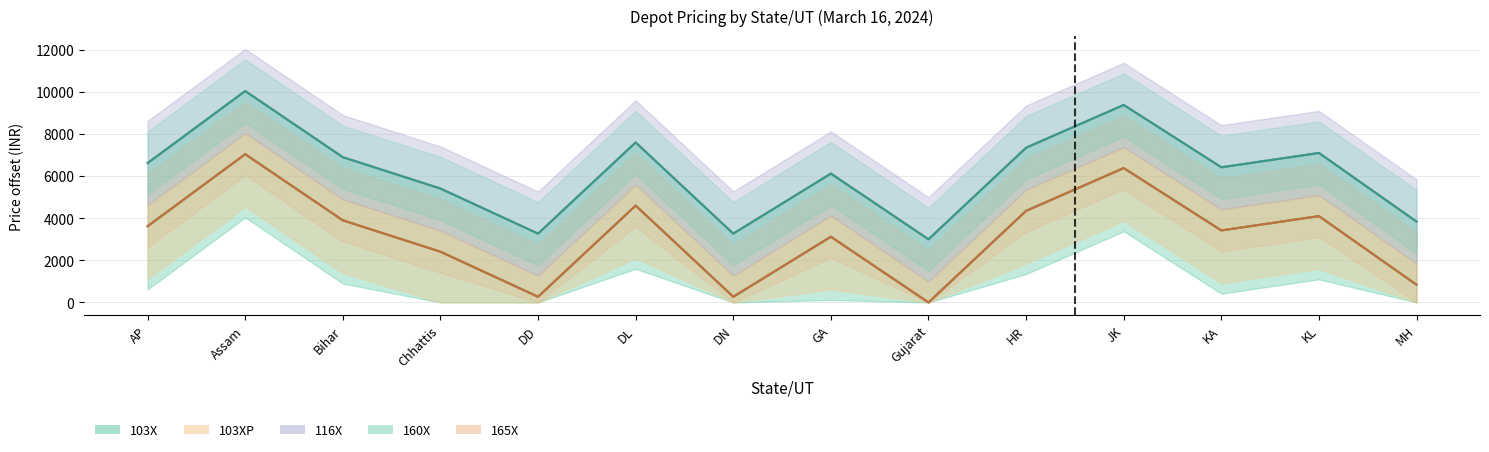

Rank the categories by 103XP value from highest to lowest.

Assam, JK, DL, HR, KL, Bihar, AP, KA, GA, Chhattis, MH, DD, DN, Gujarat